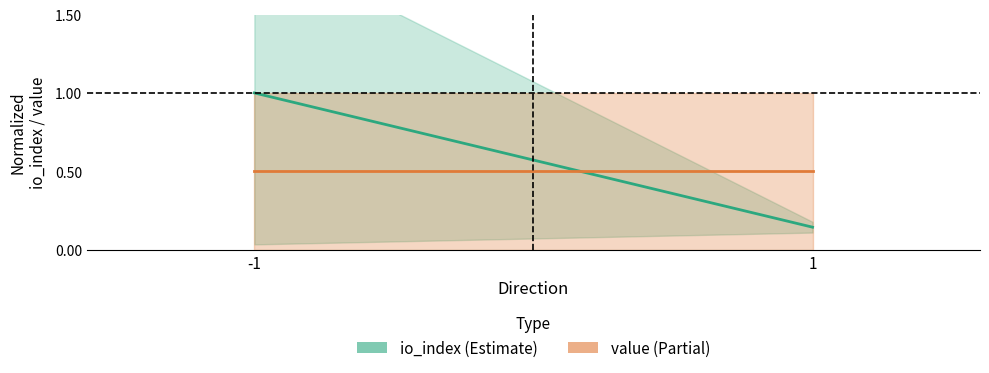

How many data points does each series have?

2